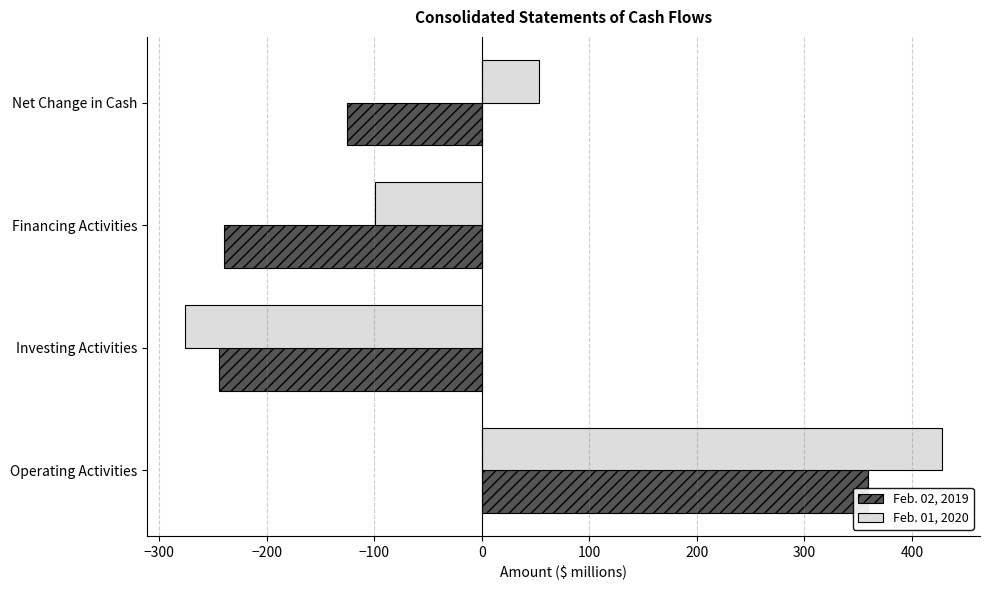

Which series has the largest total across all categories?

Feb. 01, 2020